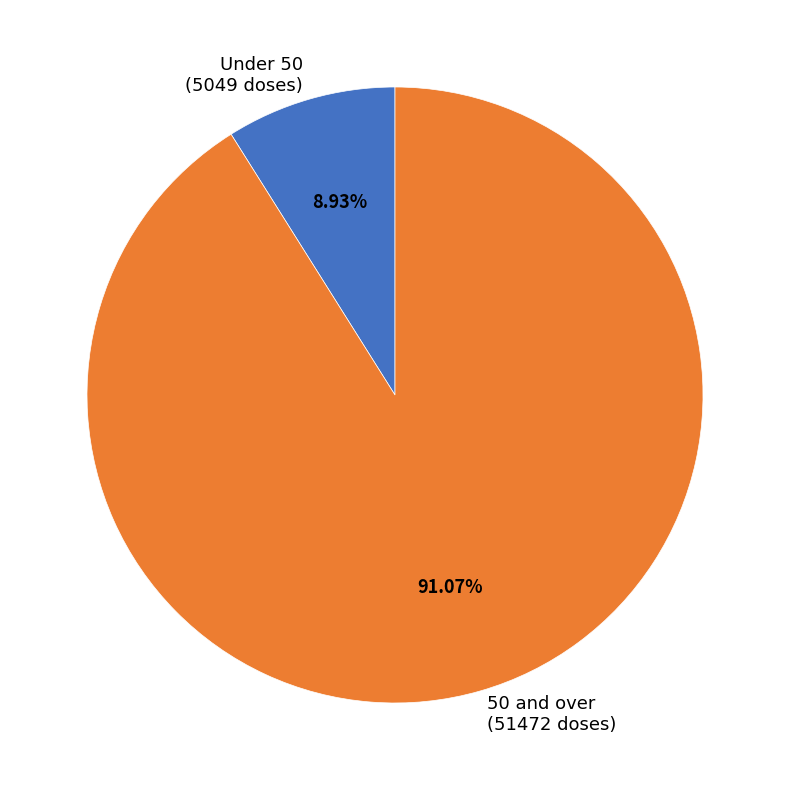

Is the sum of 50 and over (51472 doses) and Under 50 (5049 doses) greater than half?

Yes